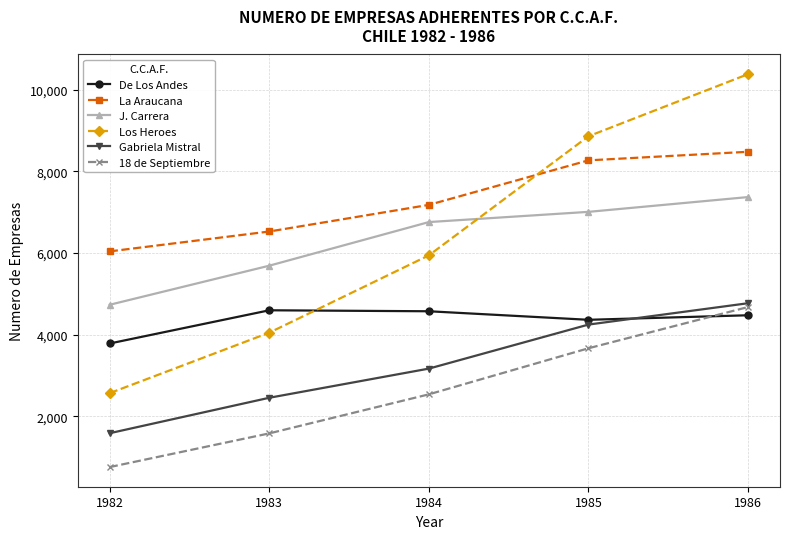

Is it true that Los Heroes equals 4098 at 1985?

False